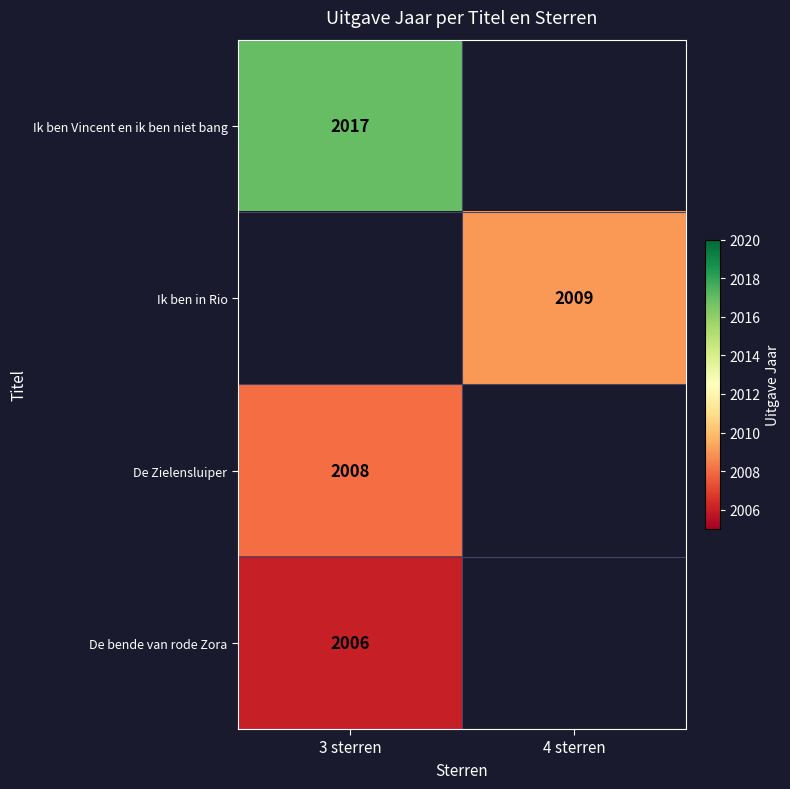

Between 3 sterren and 4 sterren, which is larger?

3 sterren